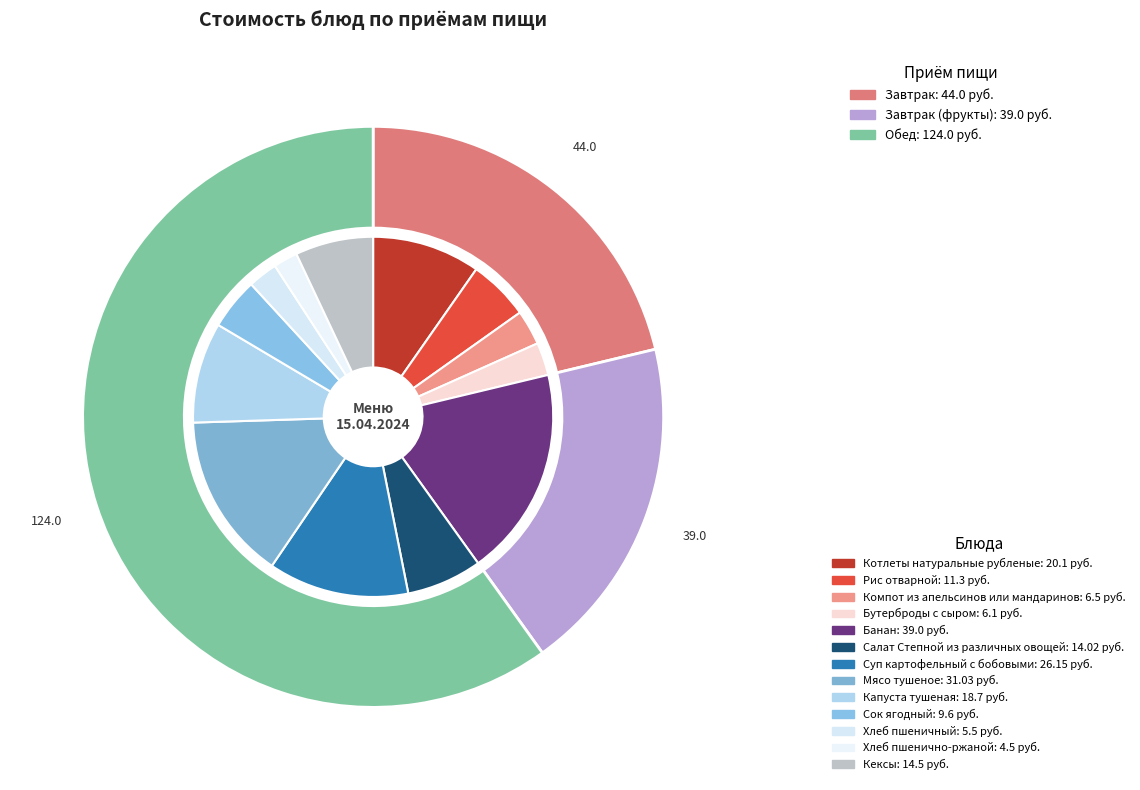

What is the change in value from Компот из апельсинов или мандаринов to Мясо тушеное?

+24.5